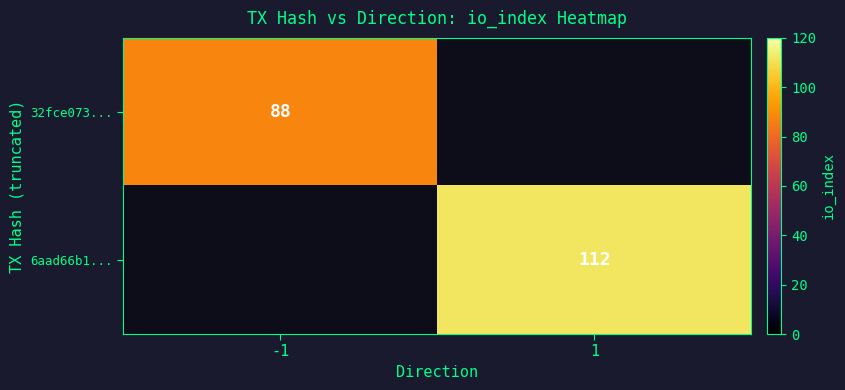

Between -1 and 1, which is larger?

1